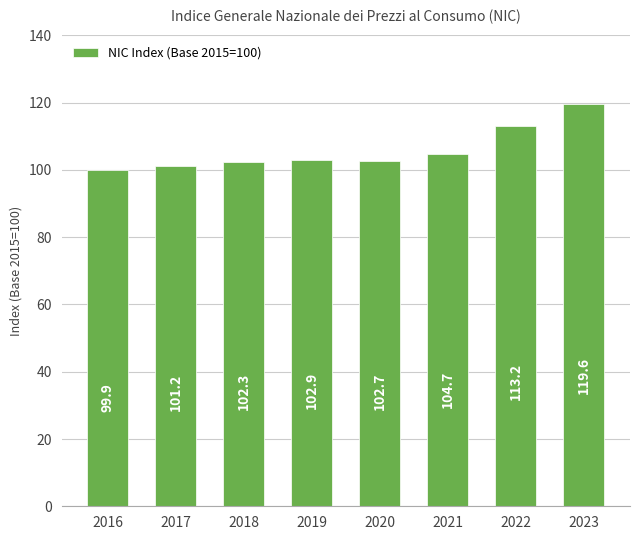

Does the chart contain stacked bars?

No